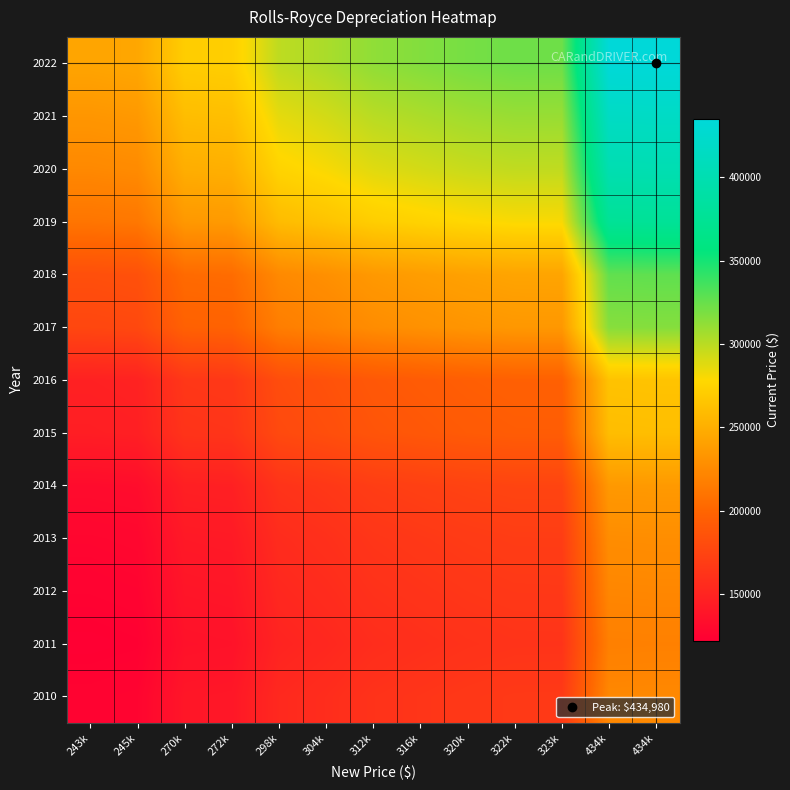

Rank the series at 434k from highest to lowest value.

2022, 2021, 2020, 2019, 2018, 2017, 2016, 2015, 2014, 2013, 2010, 2012, 2011